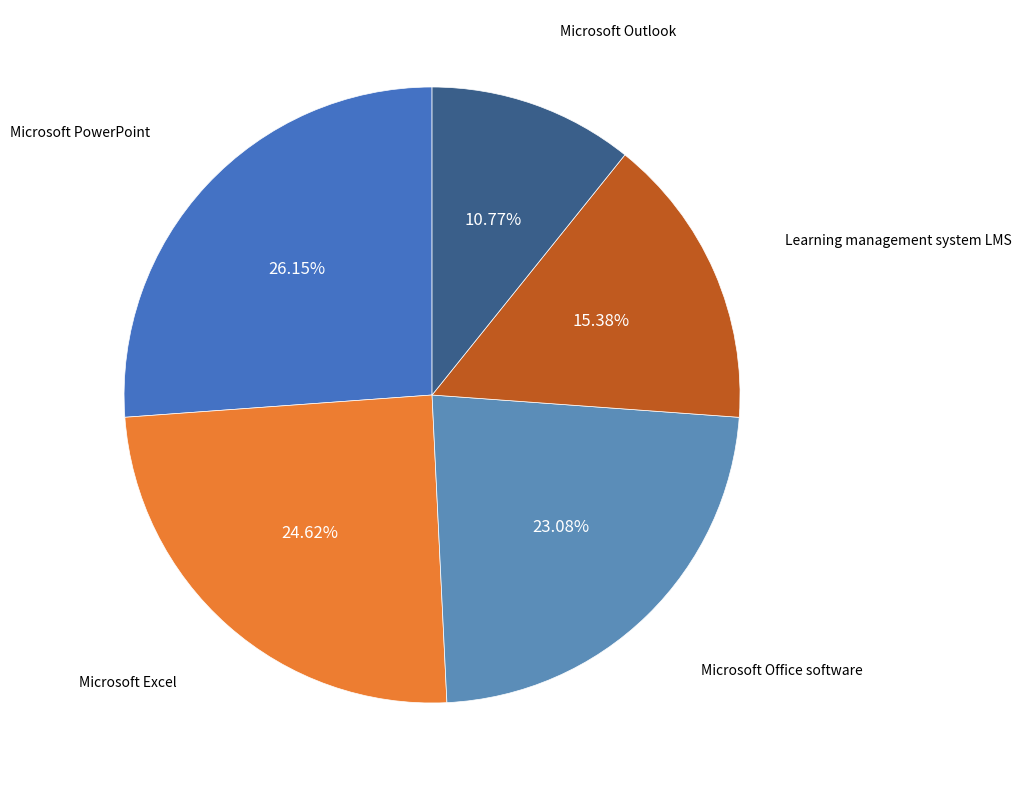

True or false: Microsoft Office software accounts for 23% of the total.

True